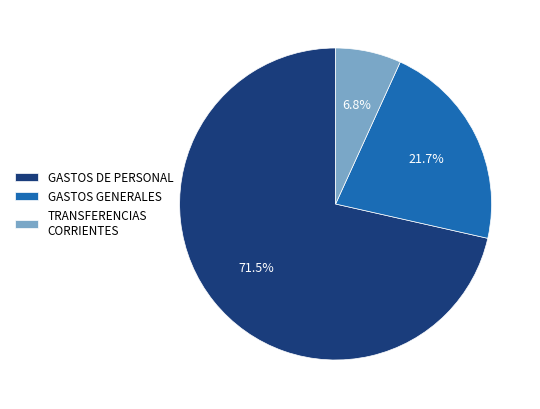

To the nearest percent, what portion does GASTOS GENERALES represent?

22%